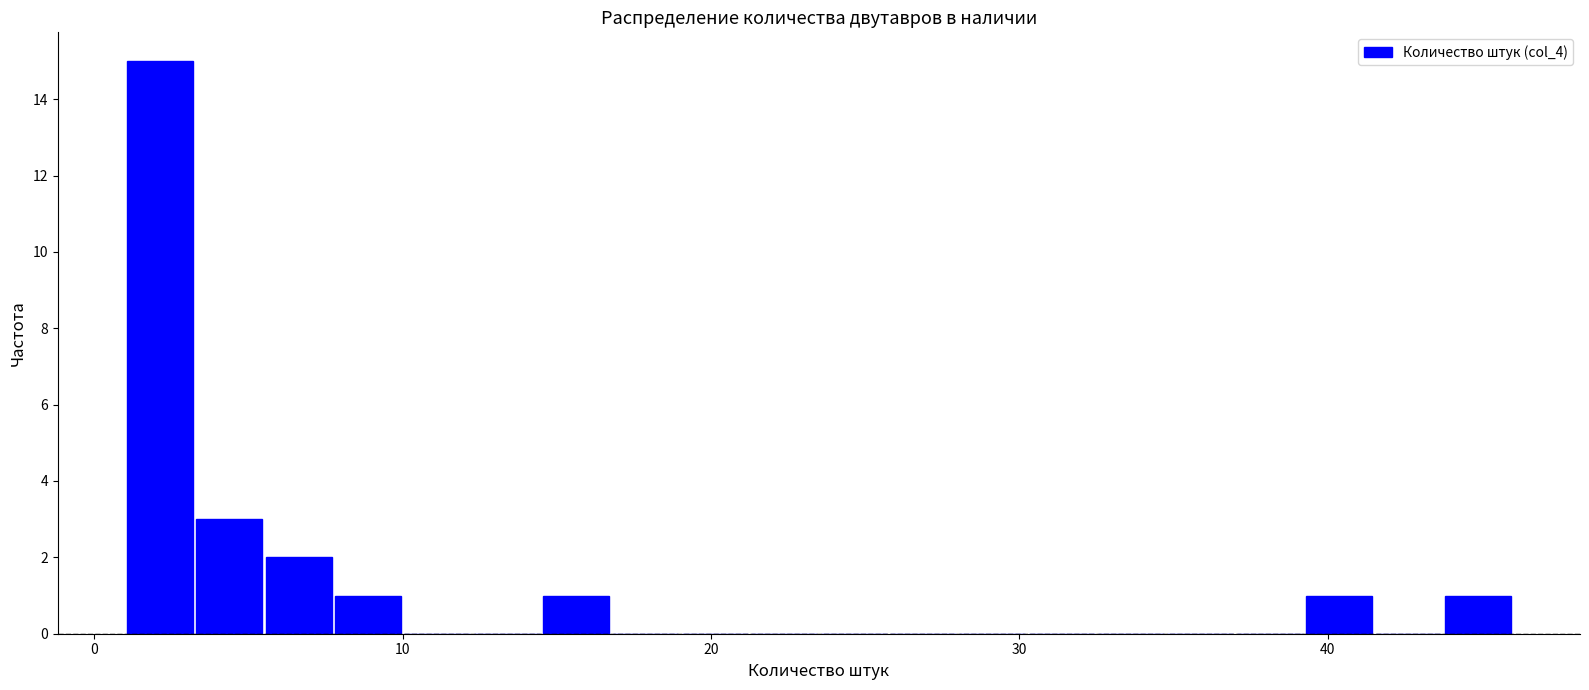

Around what value on the x-axis is the tallest bar? Give the approximate position of its centre, as read against the axis.

2